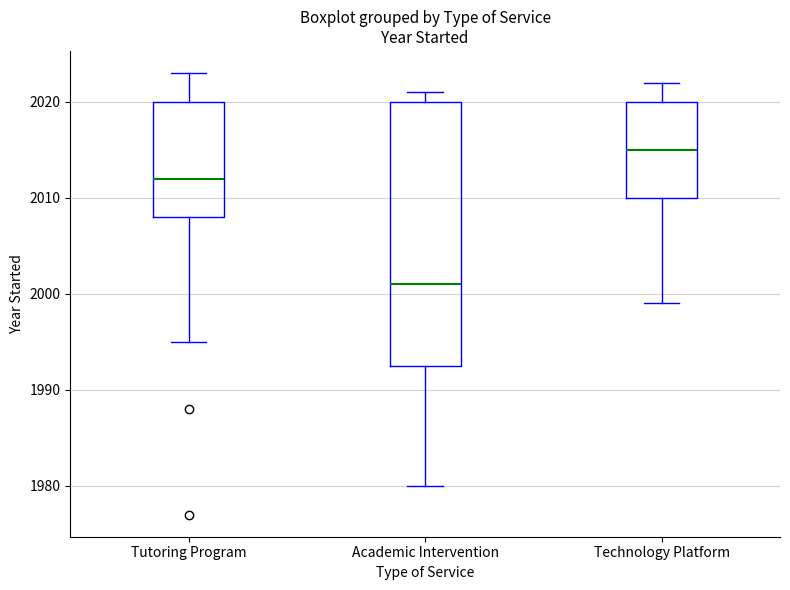

Where does the median line of the box for Technology Platform sit on the y-axis? The values are not printed on the chart, so give them approximately, as read against the axis.

2015